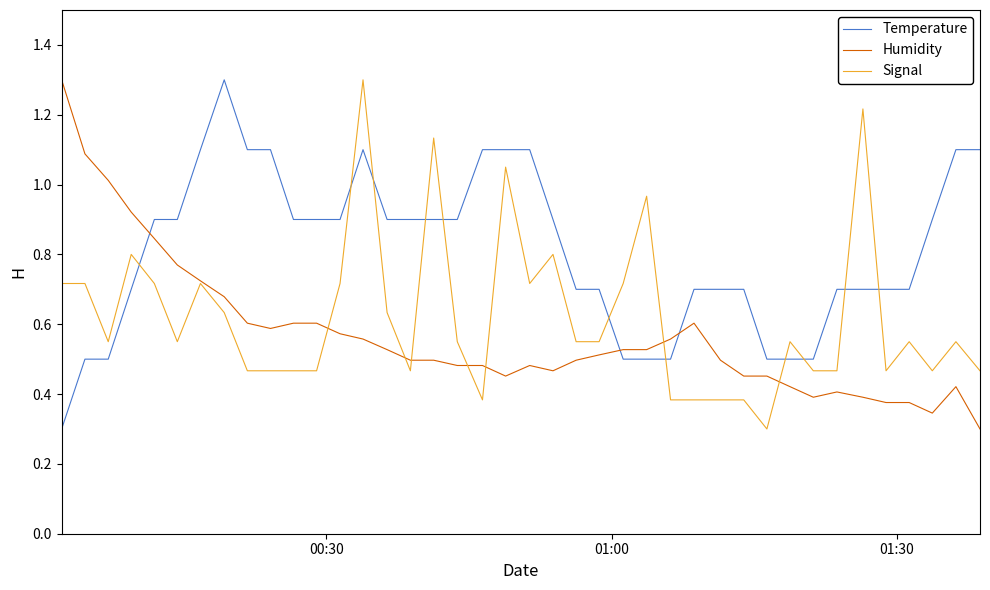

List the series in order of their overall mean, highest first.

Temperature, Signal, Humidity